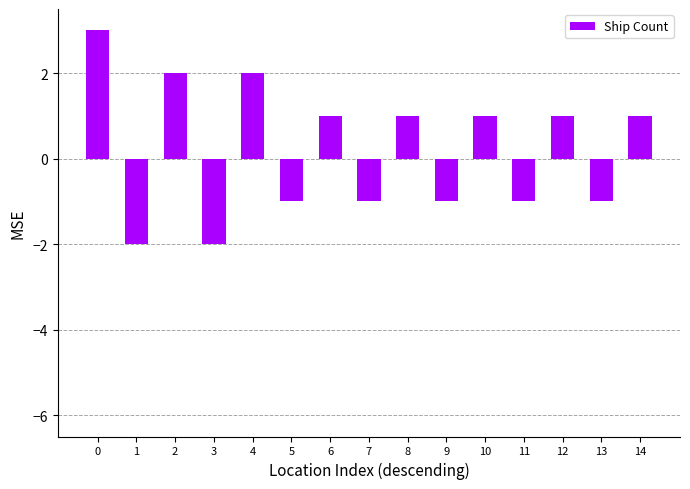

What is the difference between the second highest and second lowest values?

4